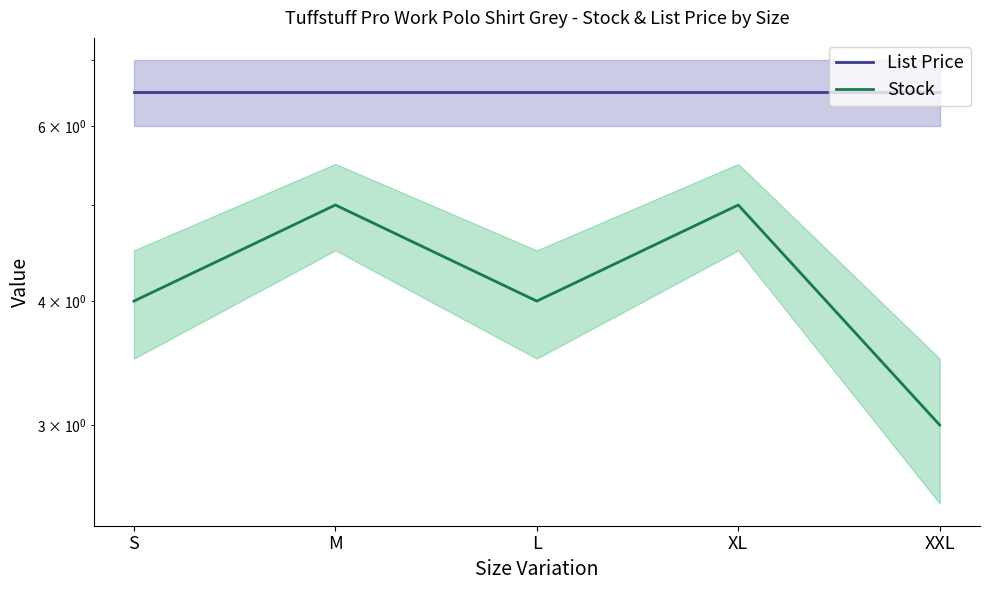

Is the value of List Price at XL greater than the value of Stock at S?

Yes